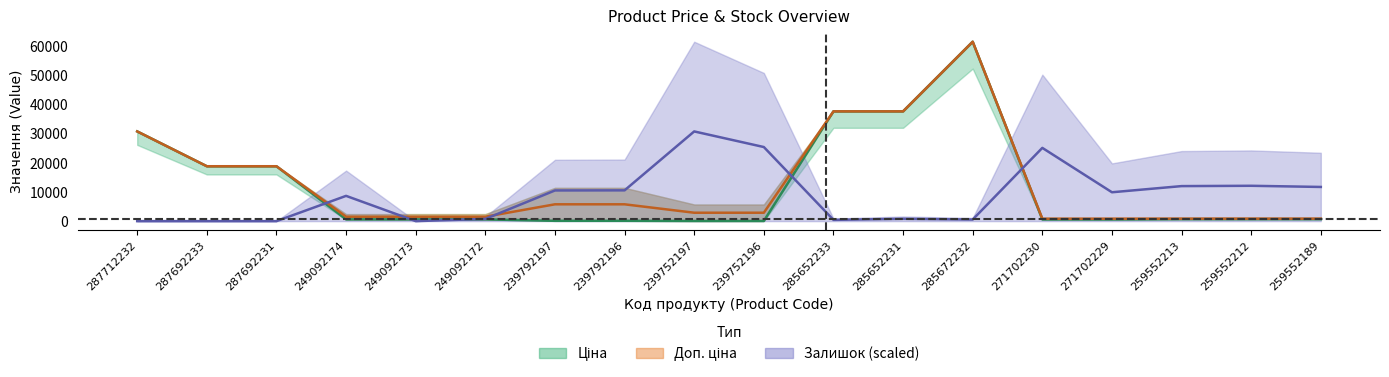

Rank the categories by Ціна value from lowest to highest.

239752197, 239752196, 239792197, 239792196, 271702230, 271702229, 249092174, 249092173, 249092172, 259552213, 259552212, 259552189, 287692233, 287692231, 287712232, 285652233, 285652231, 285672232